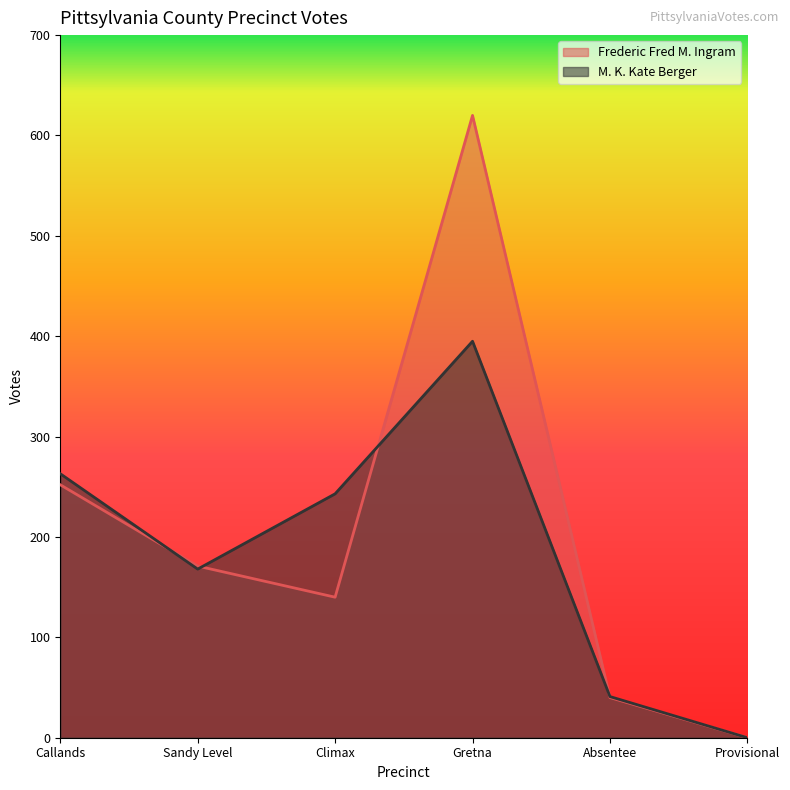

Reading left to right, extract all data points from this chart.

Frederic Fred M. Ingram: 252	171	140	620	40	0
M. K. Kate Berger: 263	168	243	395	41	0